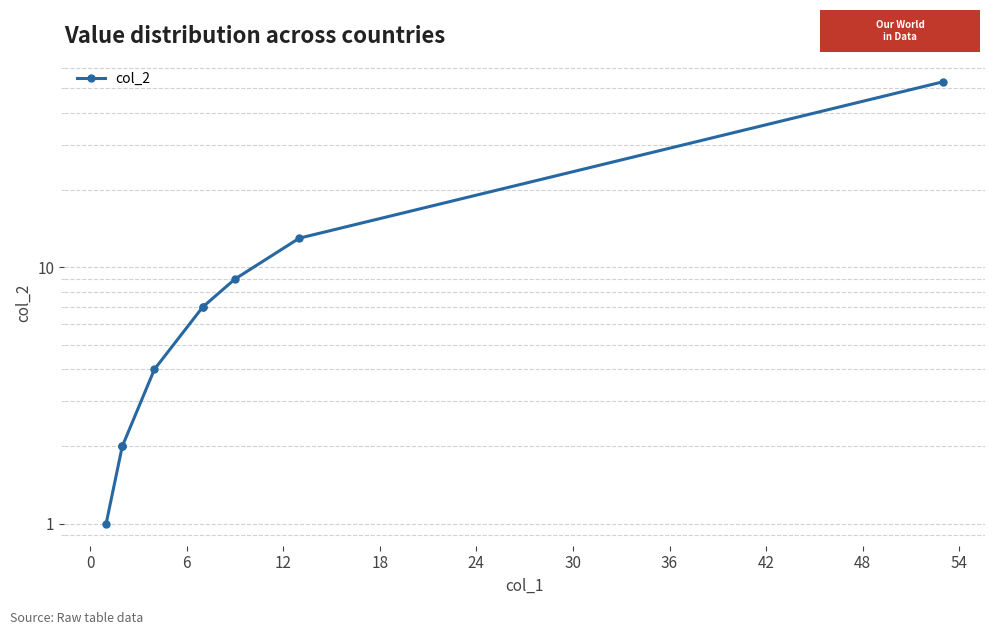

True or false: the data shows 2.8 at 36.

False